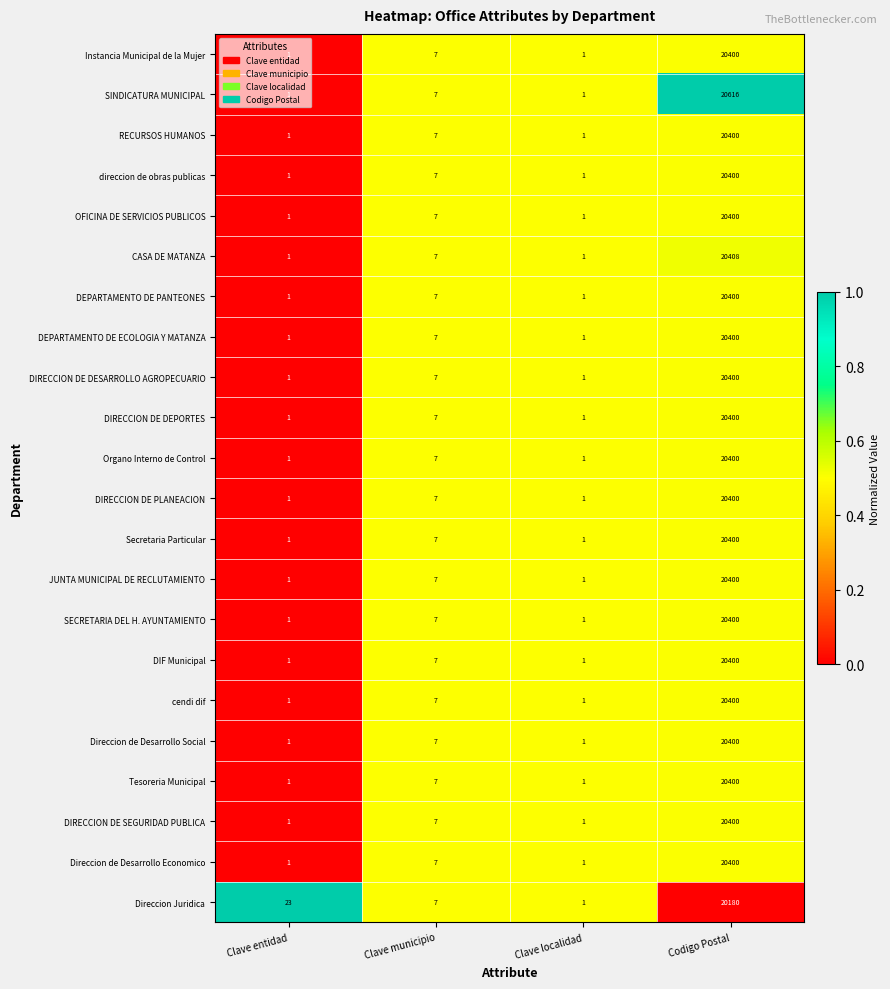

How many categories are shown in the chart?

4